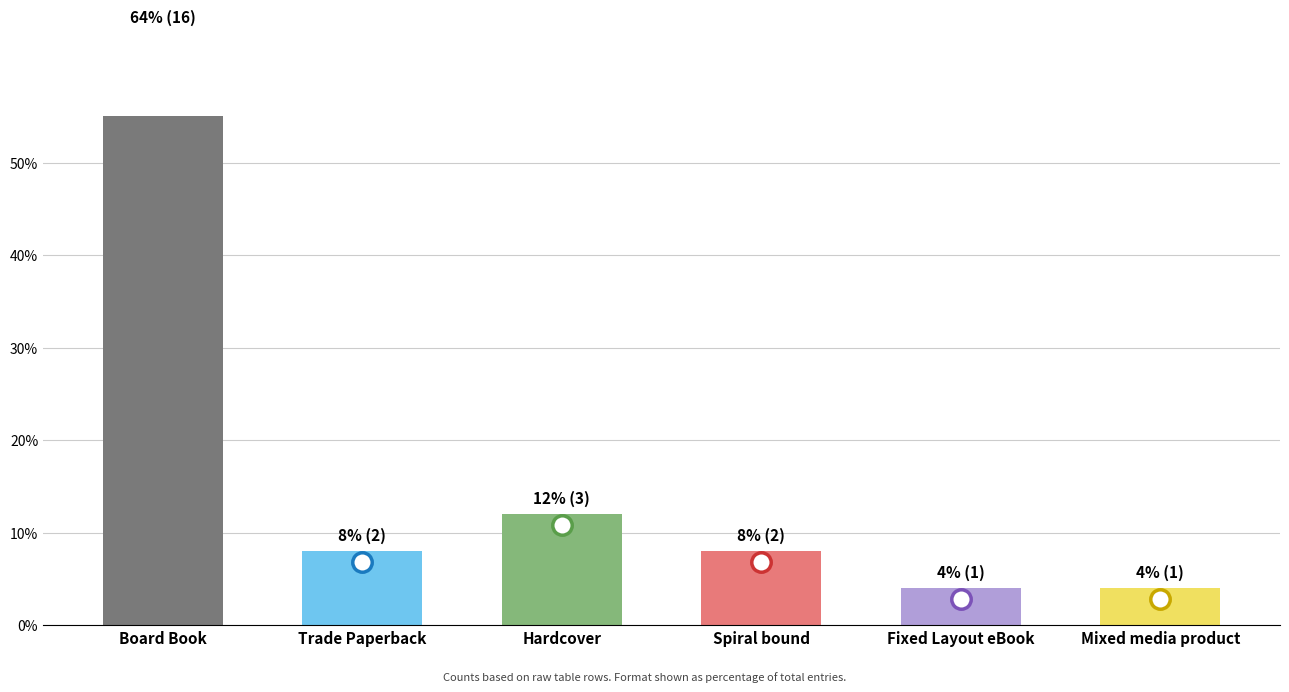

What is the ratio of the value at Spiral bound to the value at Mixed media product?

2.0